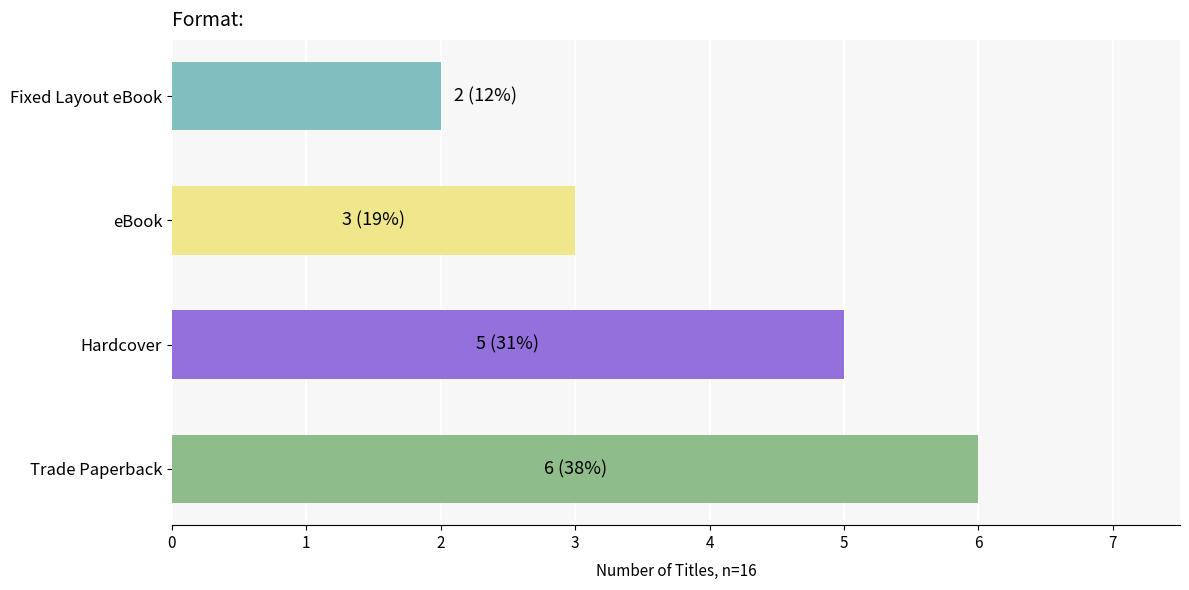

What is the average value?

4